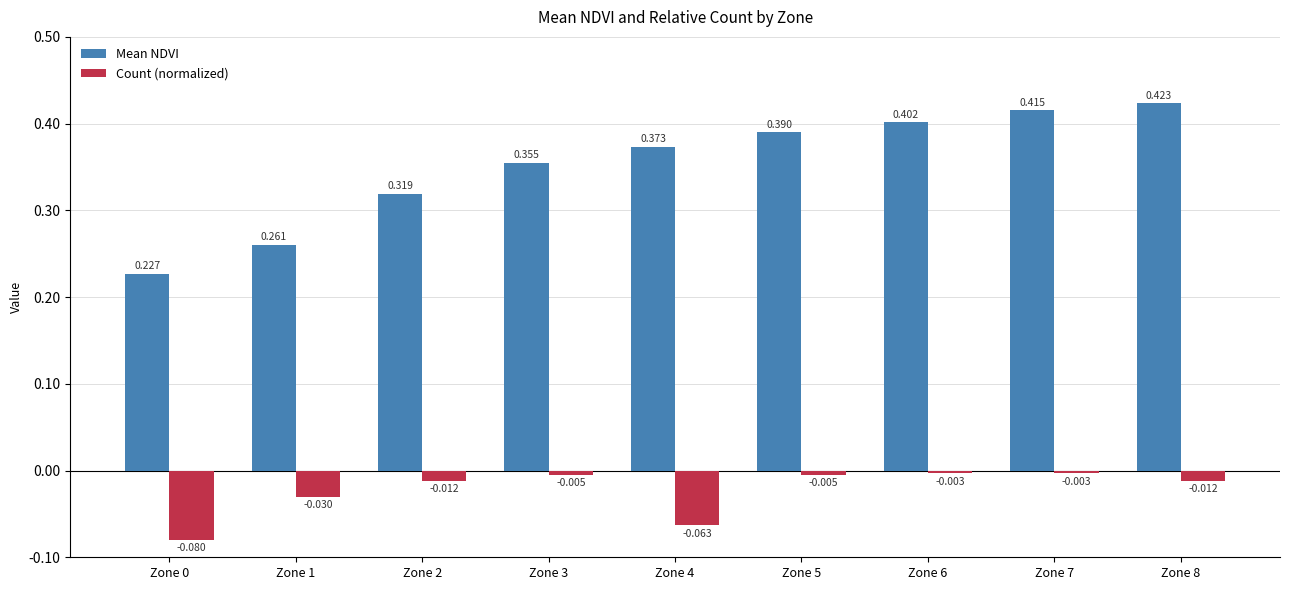

What is the sum of all Count (normalized) values?

-0.2